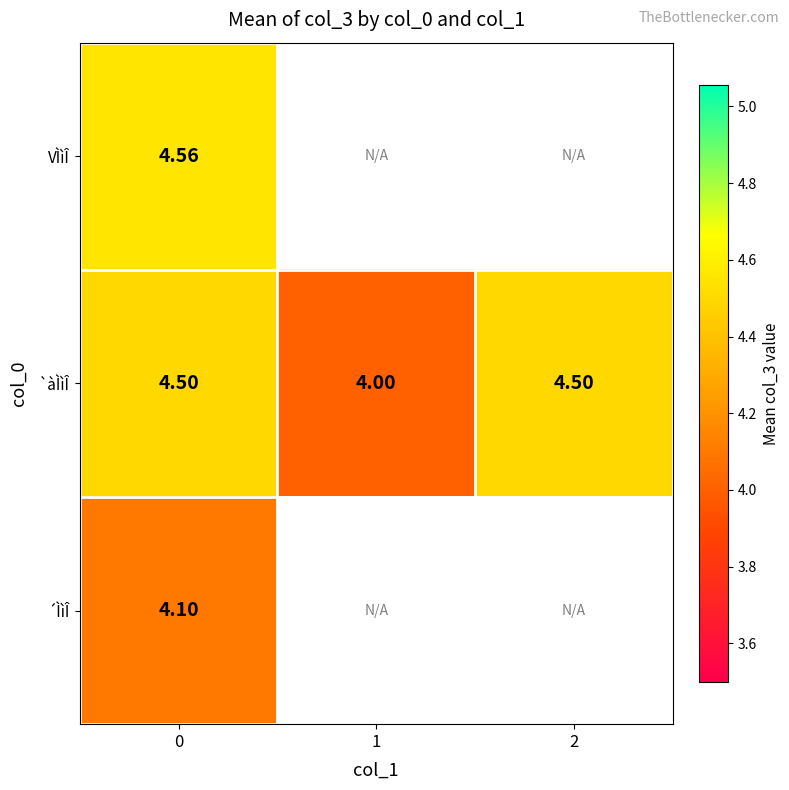

Rank the series at 0 from highest to lowest value.

VÌìÎ, `àÌìÎ, ´ÌìÎ